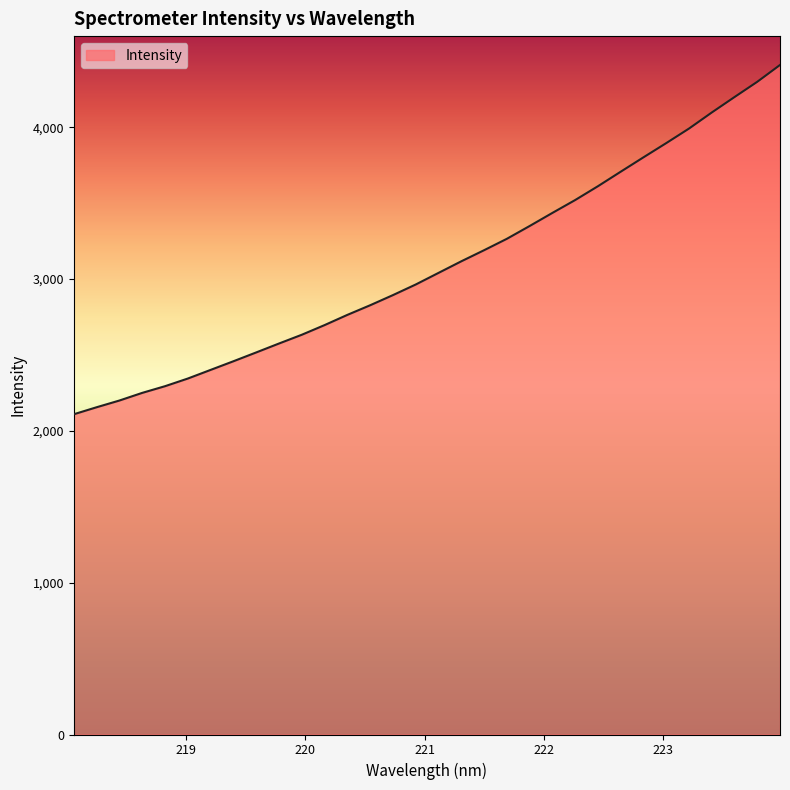

What is the maximum value shown in the chart?

4409.9